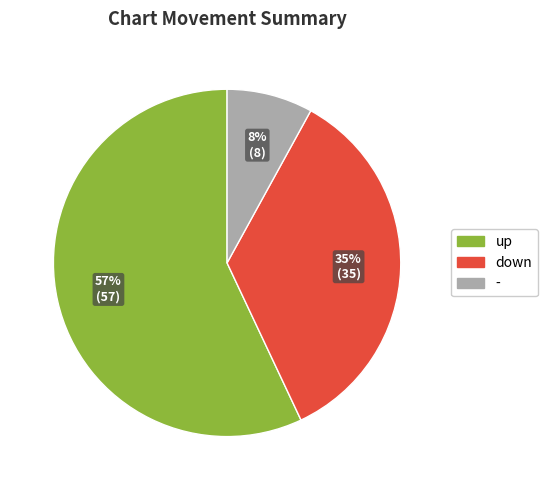

Count the number of slices in the pie.

3